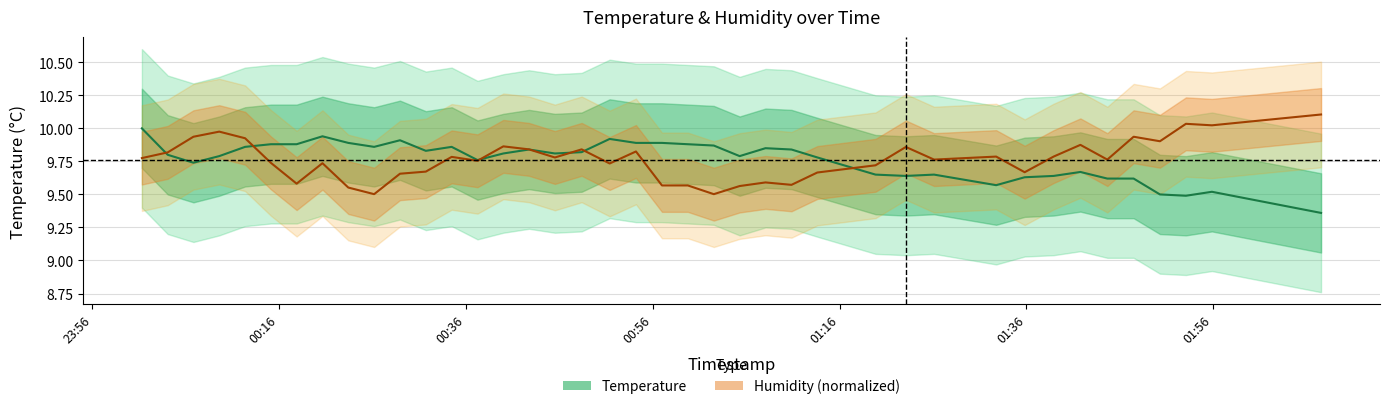

What is the sum of the temperature values at 2022-10-26T01:08:04 and 2022-10-26T00:01:18?

19.9